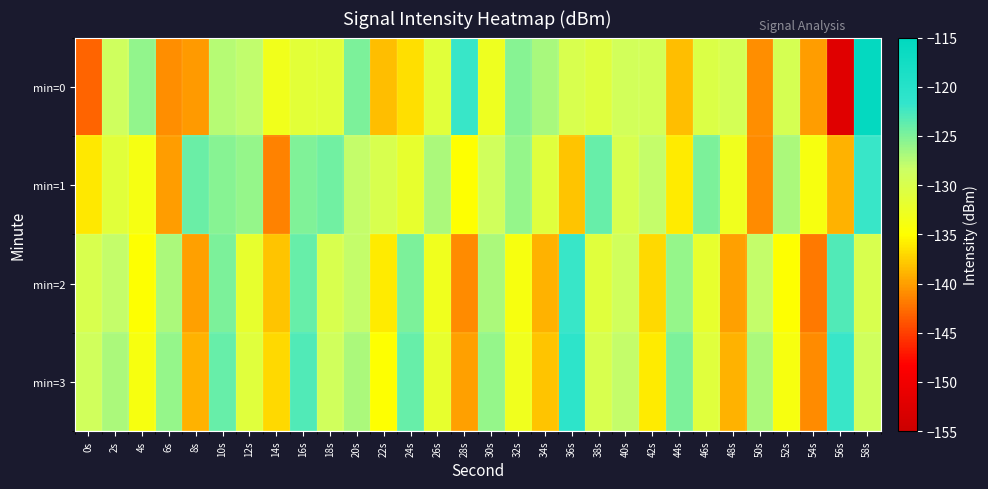

Rank the series at 38s from lowest to highest value.

min=2, min=0, min=3, min=1